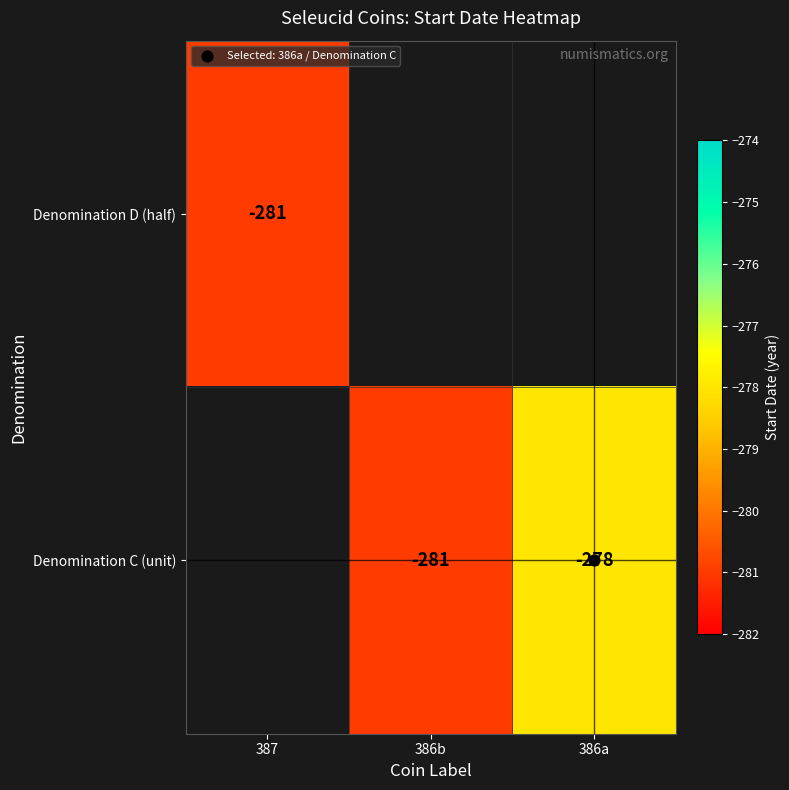

The value of Denomination C (unit) at 386a is -278.0. True or false?

True